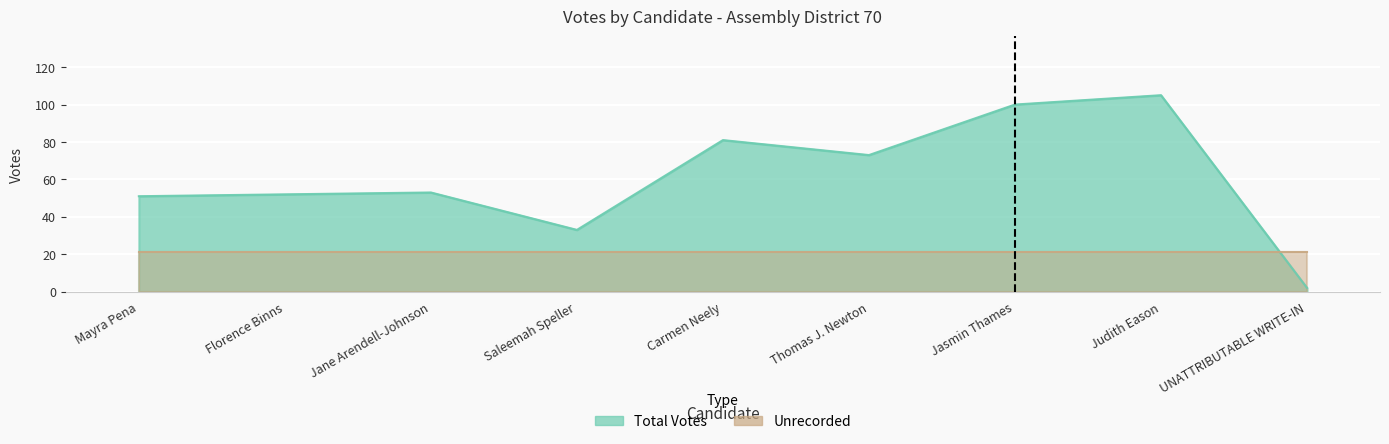

What is the change in value from Carmen Neely to Thomas J. Newton?

-8